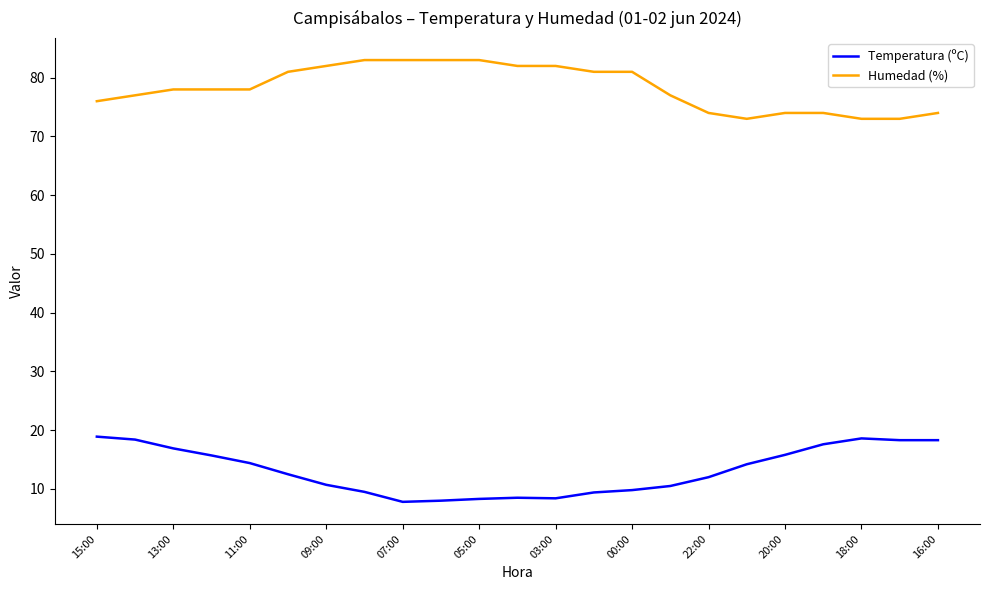

List the series in order of their peak value, highest first.

Humedad (%), Temperatura (ºC)